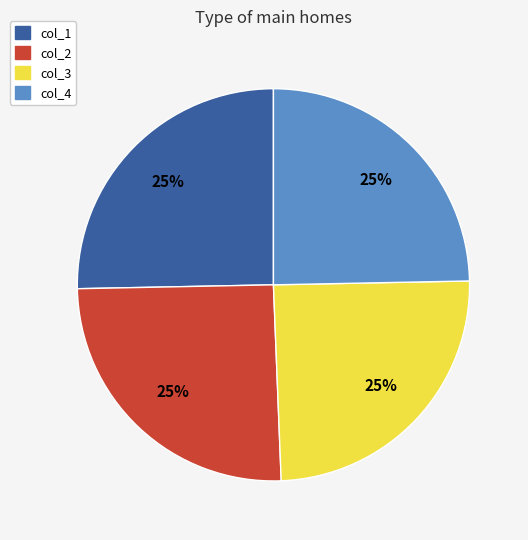

Approximately how many times larger is the value at col_3 compared to col_1?

1.0